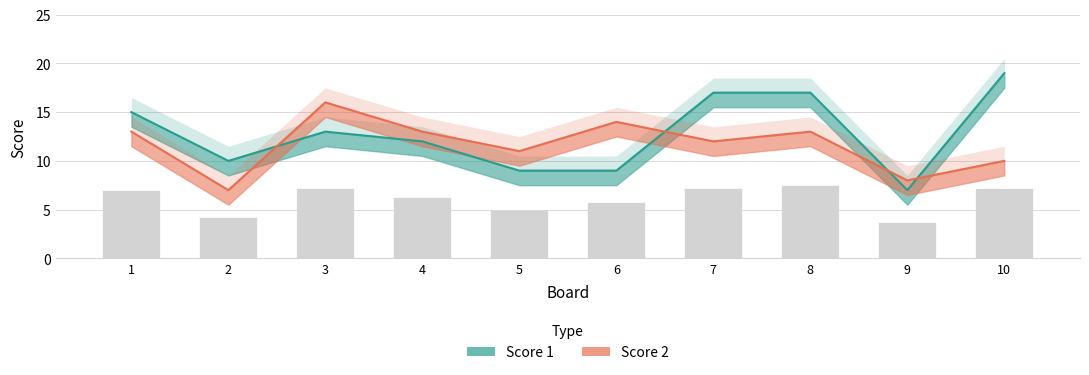

Count the number of categories in the chart.

10